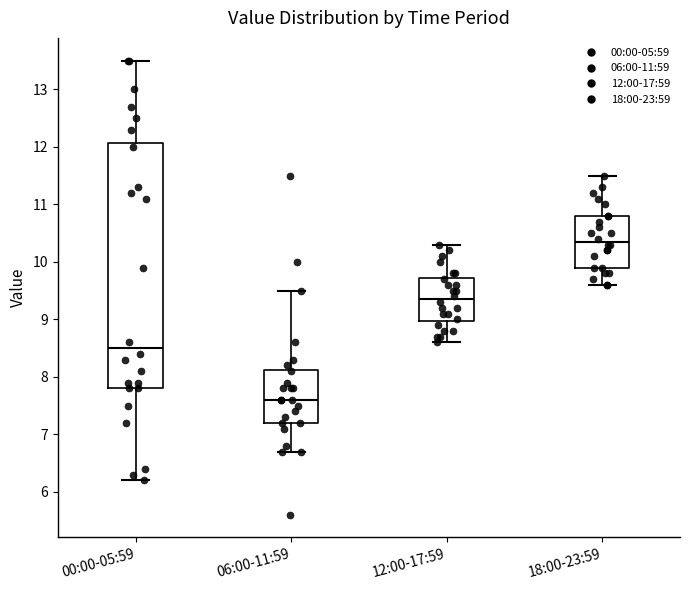

Which box has the lowest median line?

06:00-11:59